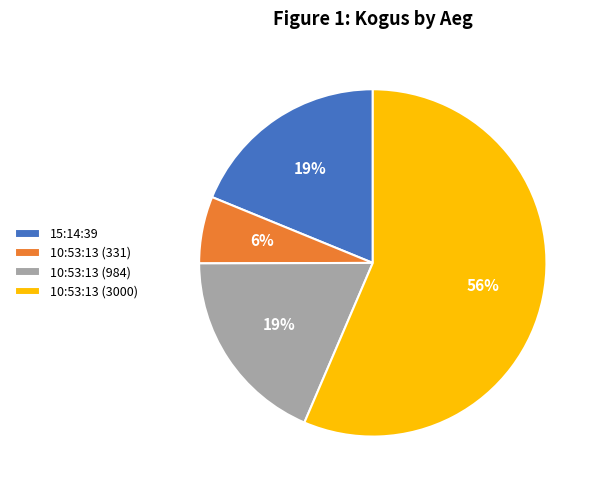

What is the ratio of the value at 15:14:39 to the value at 10:53:13 (984)?

1.0